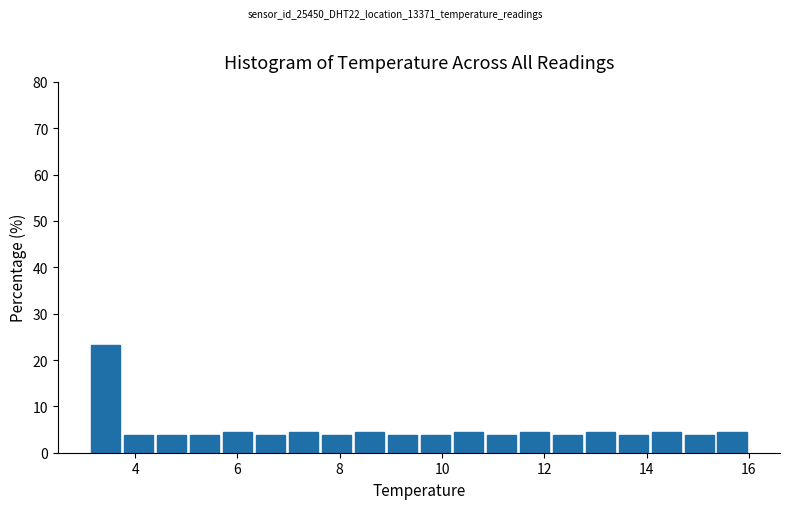

Read against the x-axis, roughly where is the centre of the tallest bar?

3.4